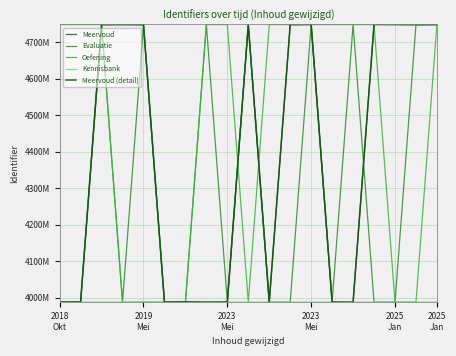

In Oefening, how many points are lower than both neighbors (excluding endpoints)?

4